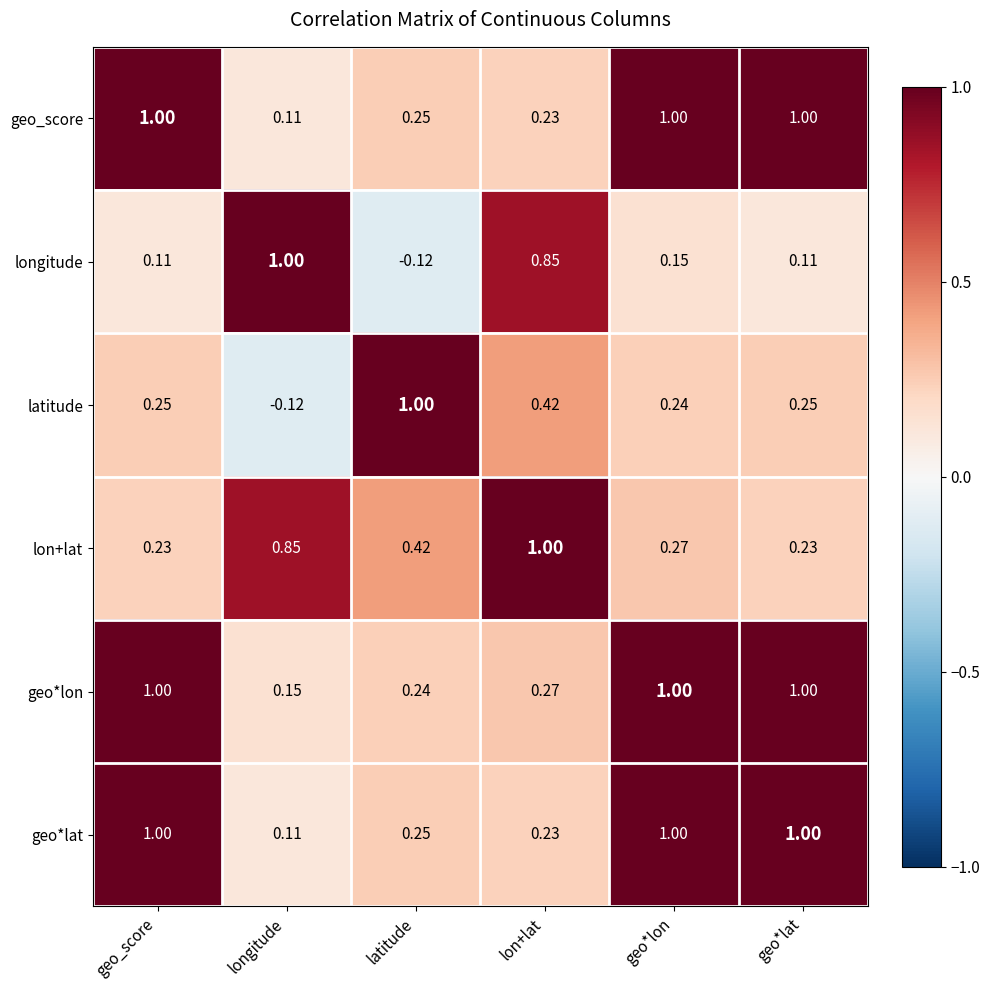

At which label is geo_score closest to 0?

longitude